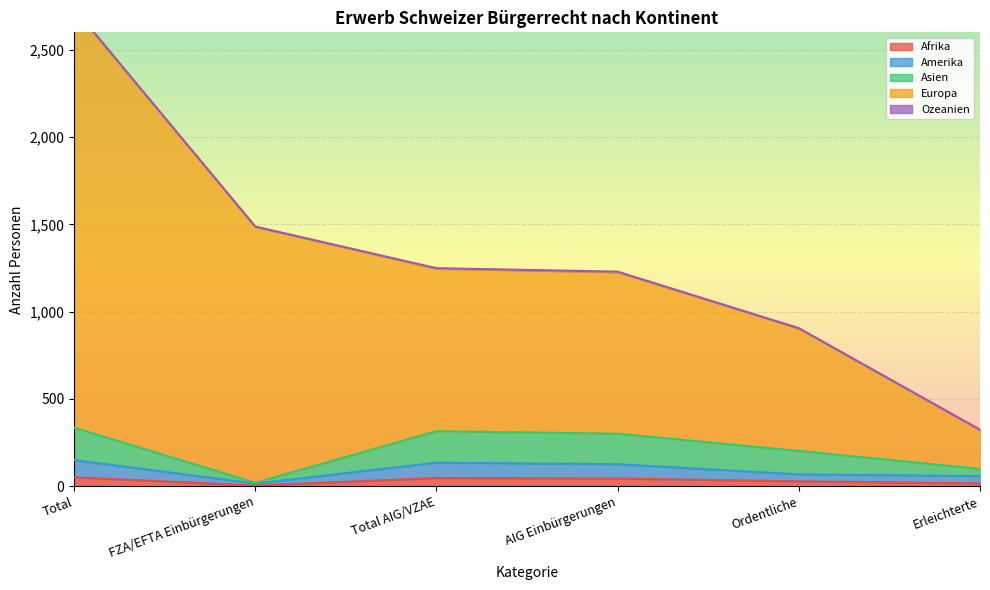

True or false: Europa and Amerika cross at least once.

False